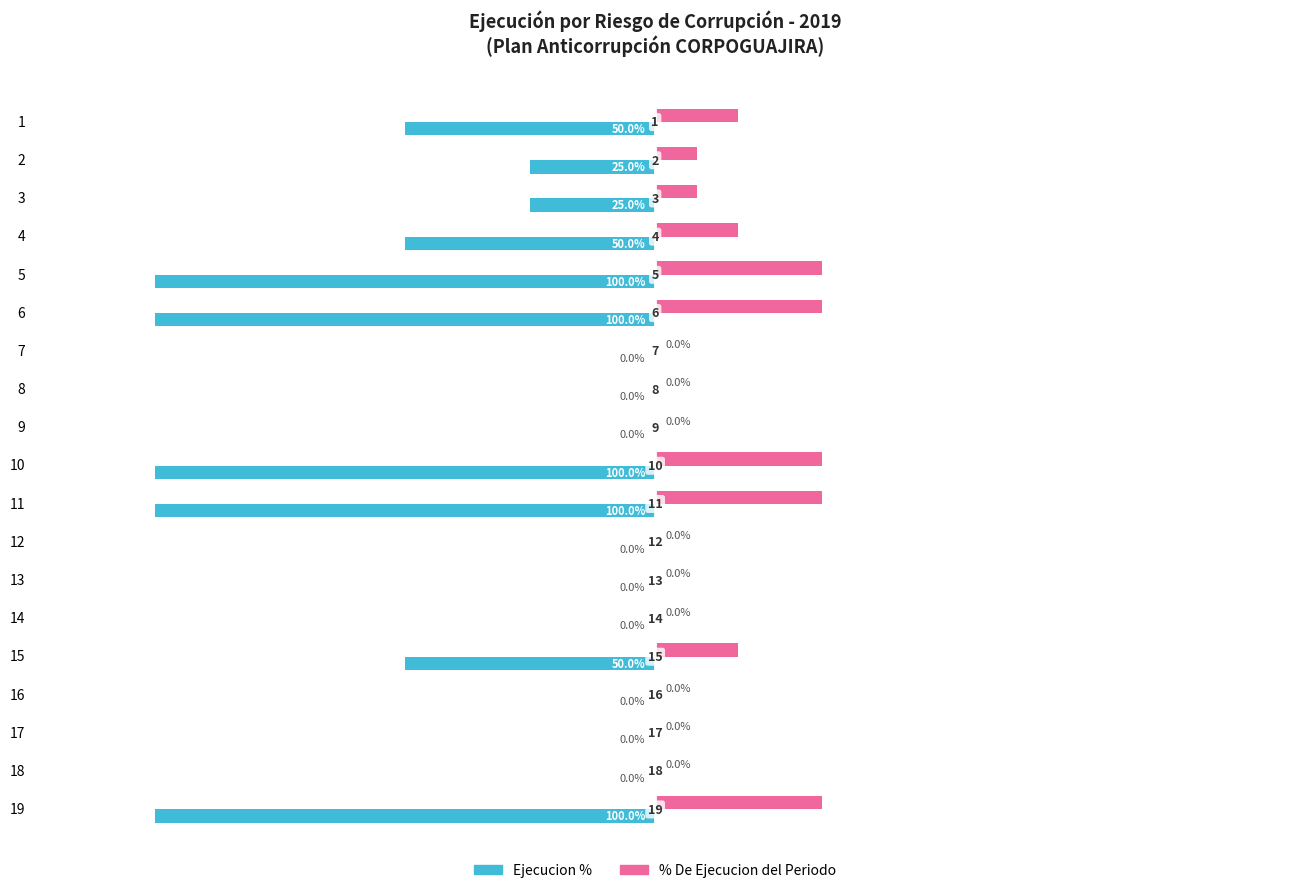

What is the value of the Ejecucion % bar at the 2nd from the left?

-0.2